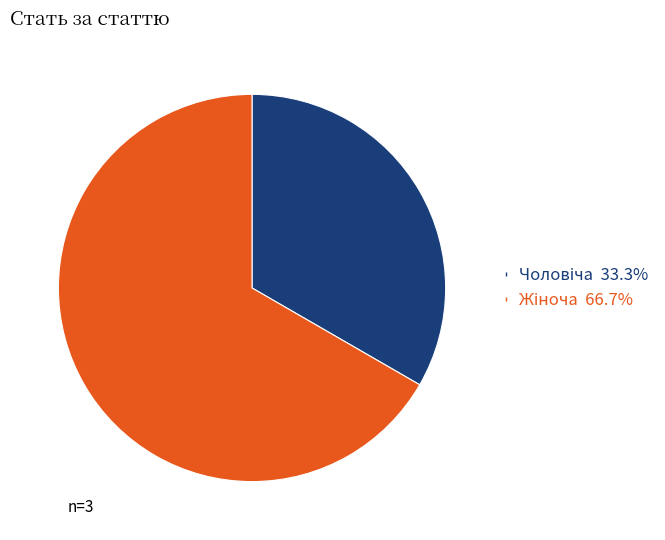

Is there any slice that represents more than half of the pie?

Yes